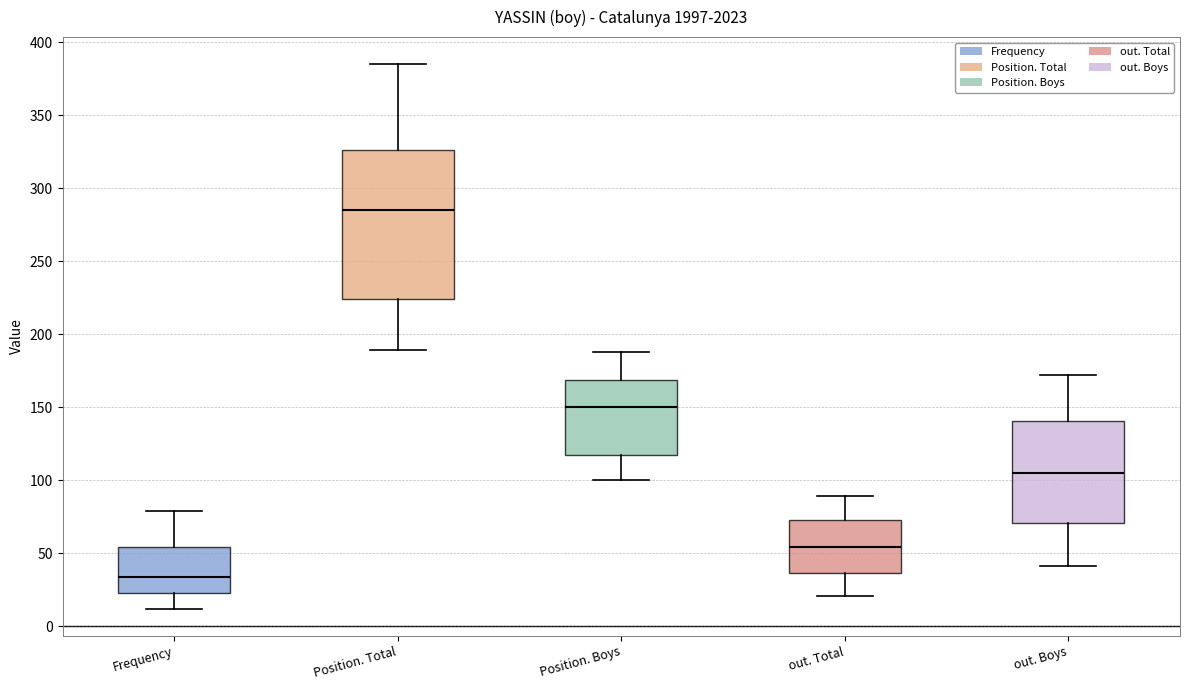

Reading left to right, read every box against the y-axis: the position of its median line, the range the box covers, and the ends of its whiskers. The values are not printed on the chart, so give them approximately, as read against the axis.

Frequency: median 35, box 25 to 55, whiskers 10 to 80
Position. Total: median 285, box 225 to 325, whiskers 190 to 385
Position. Boys: median 150, box 120 to 170, whiskers 100 to 190
out. Total: median 55, box 35 to 75, whiskers 20 to 90
out. Boys: median 105, box 70 to 140, whiskers 40 to 170